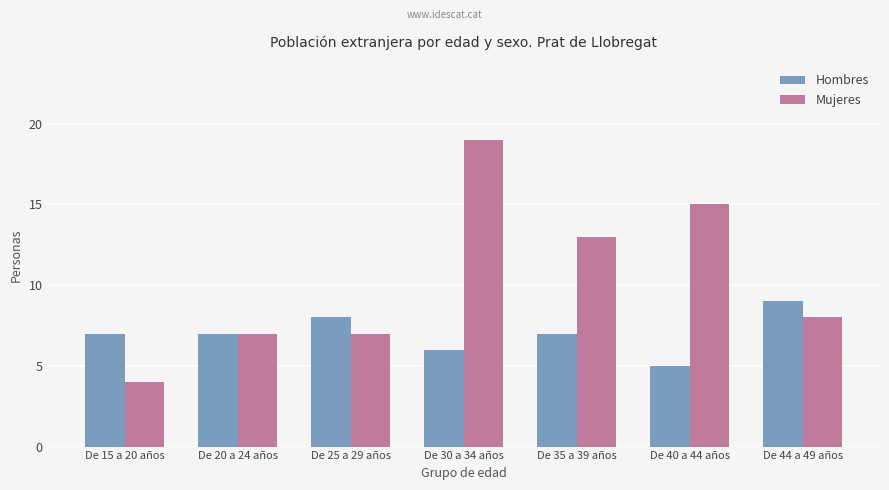

List the series in order of their overall mean, highest first.

Mujeres, Hombres